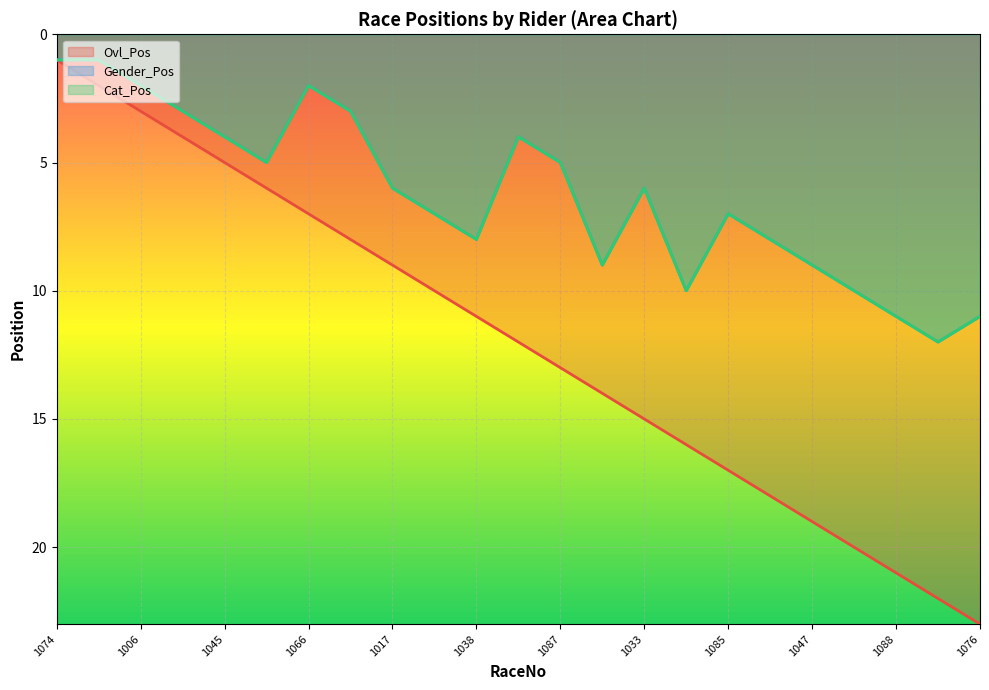

What is the label of the 12th point from the left?

1056